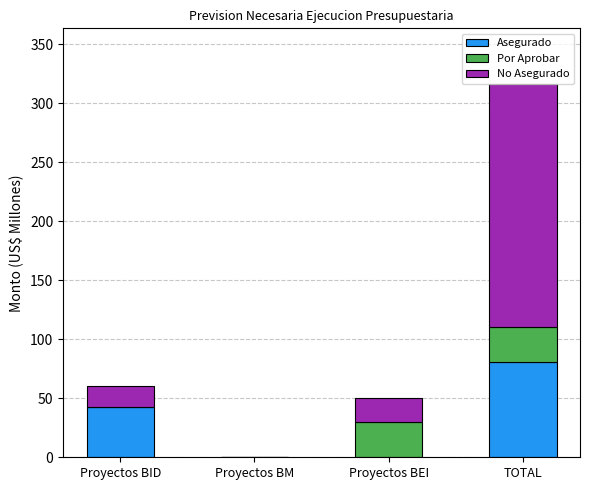

At which category is the sum across all series the highest?

TOTAL